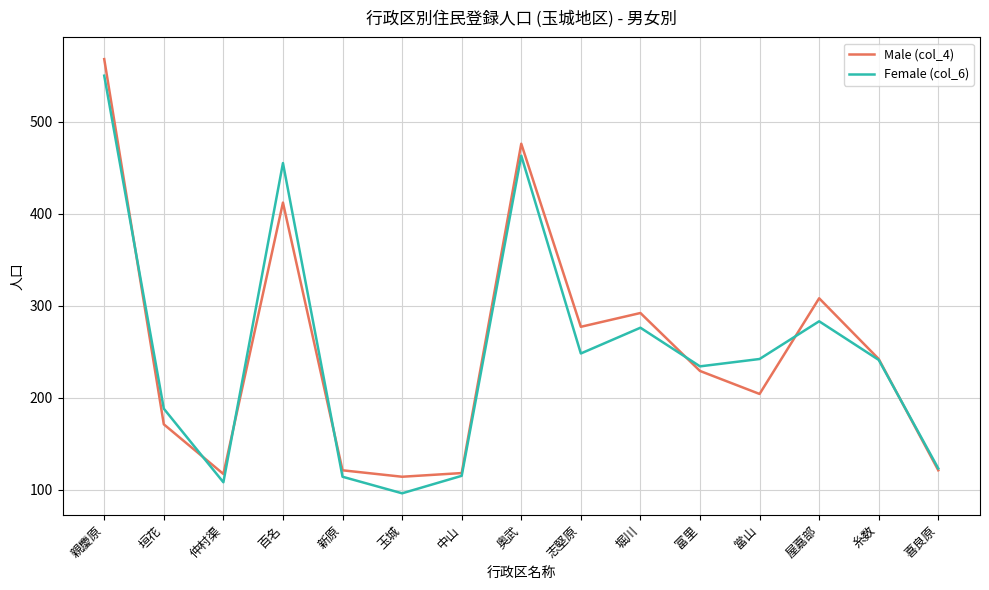

True or false: Male (col_4) has a value of 204 at 當山.

True